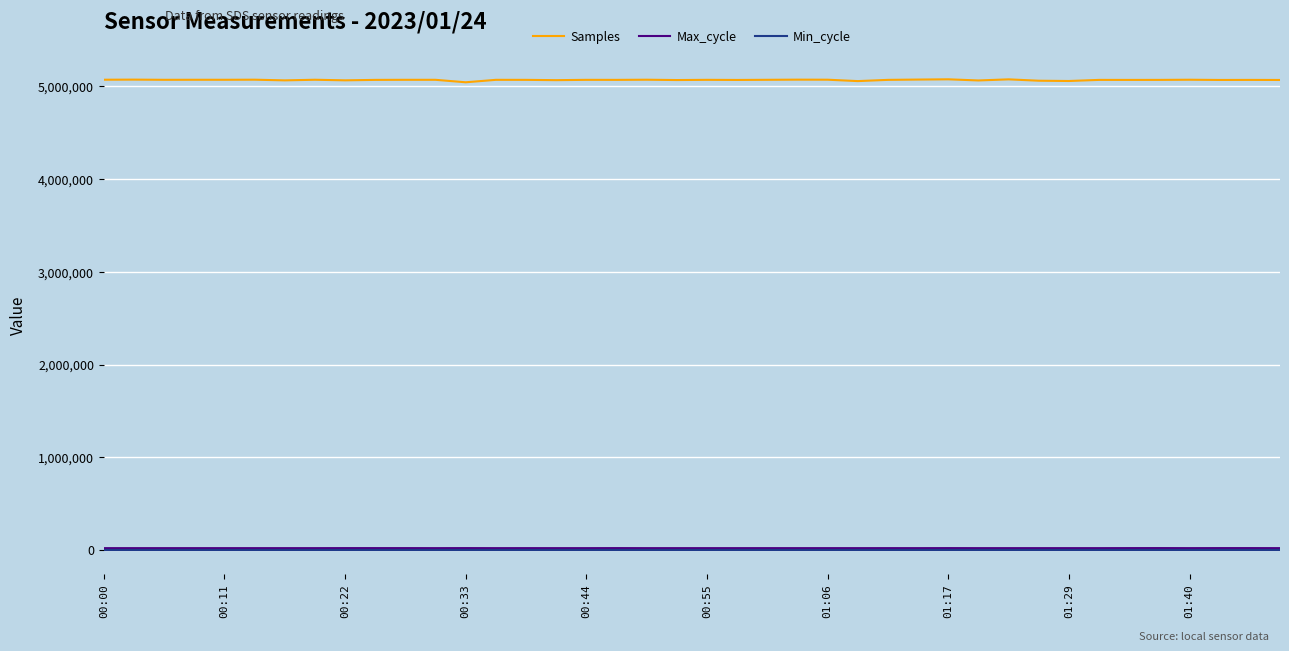

Which series has the widest spread of values?

Samples